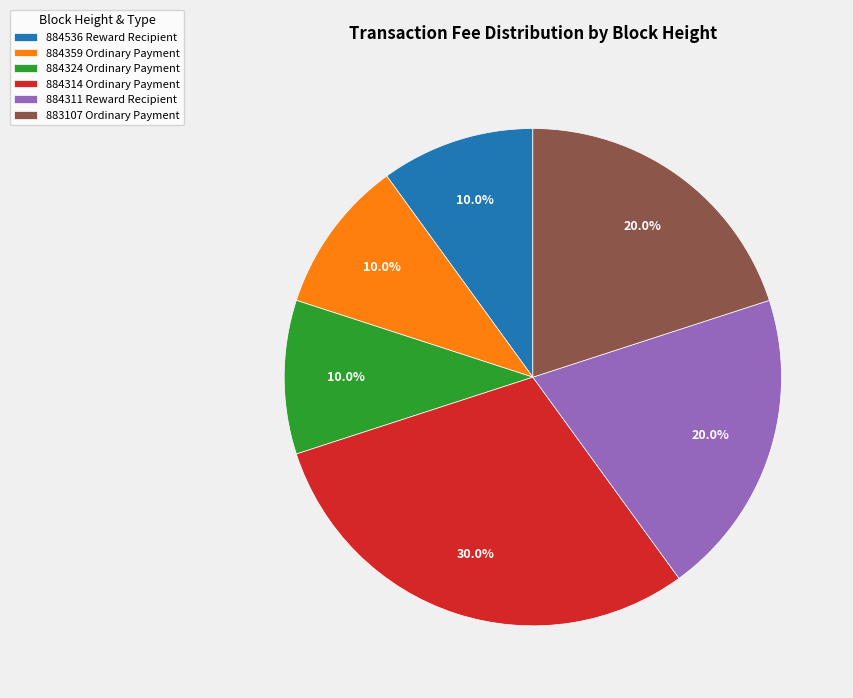

What percentage is NOT represented by 884311 Reward Recipient?

80.0%